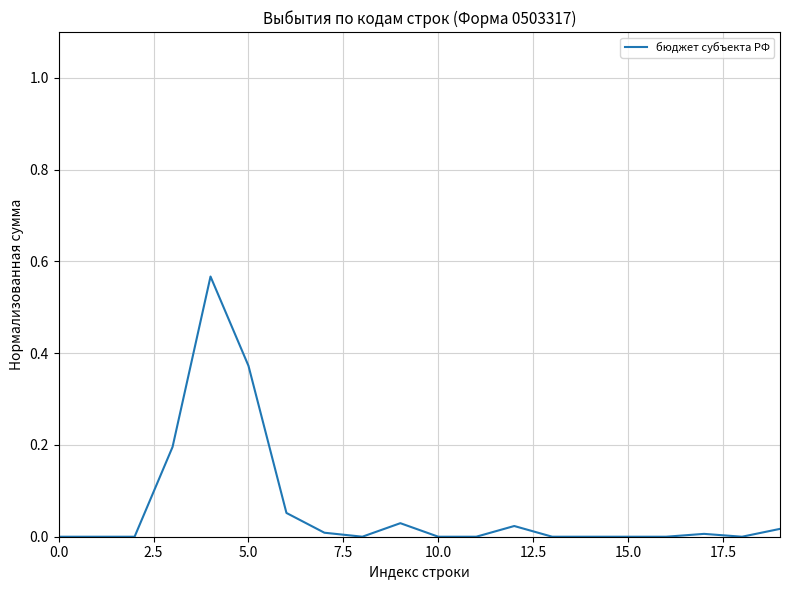

How many points are lower than both their immediate neighbors (excluding endpoints)?

2